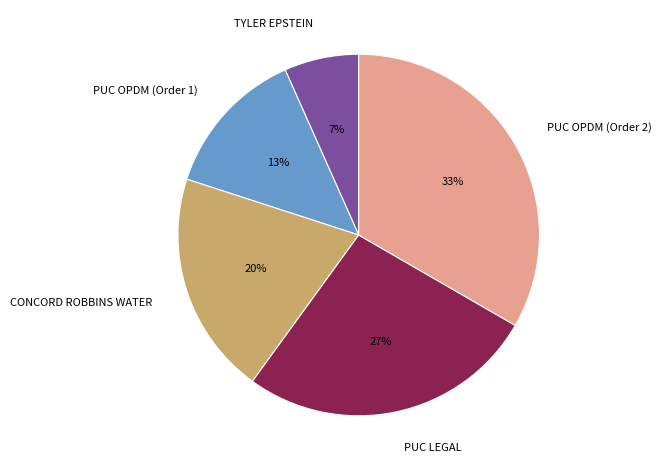

Is PUC OPDM (Order 2) the majority of the pie?

No